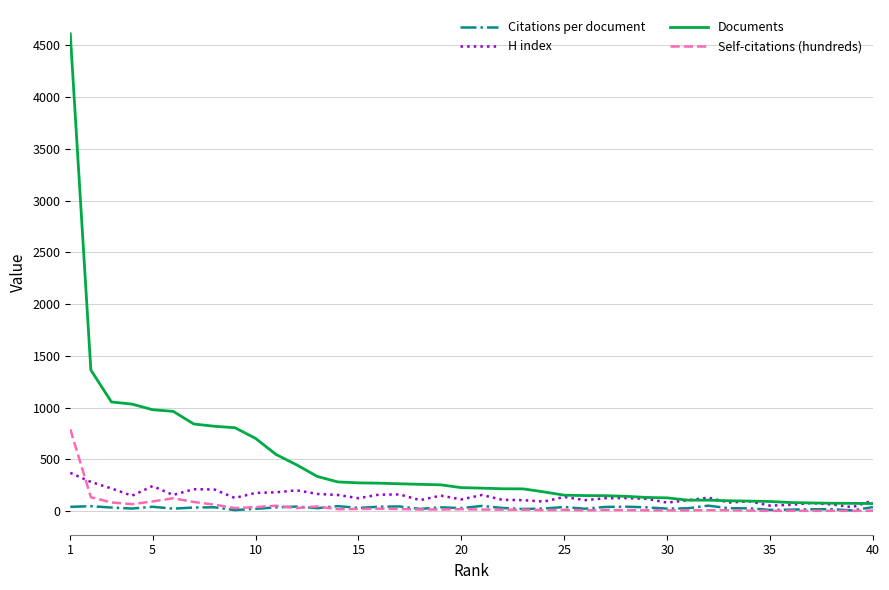

What is the highest value of the H index series?

369.0